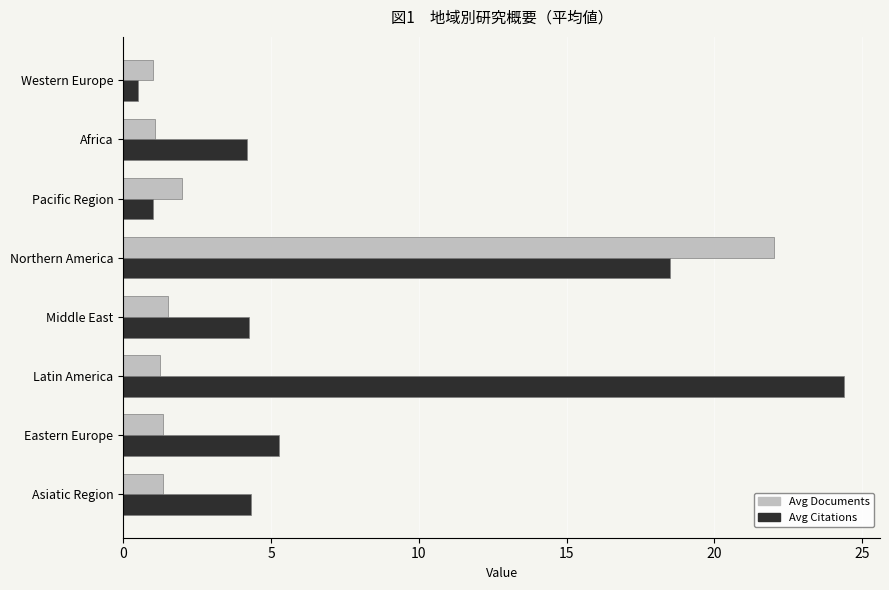

What are all the series names shown in the legend?

Avg Documents, Avg Citations